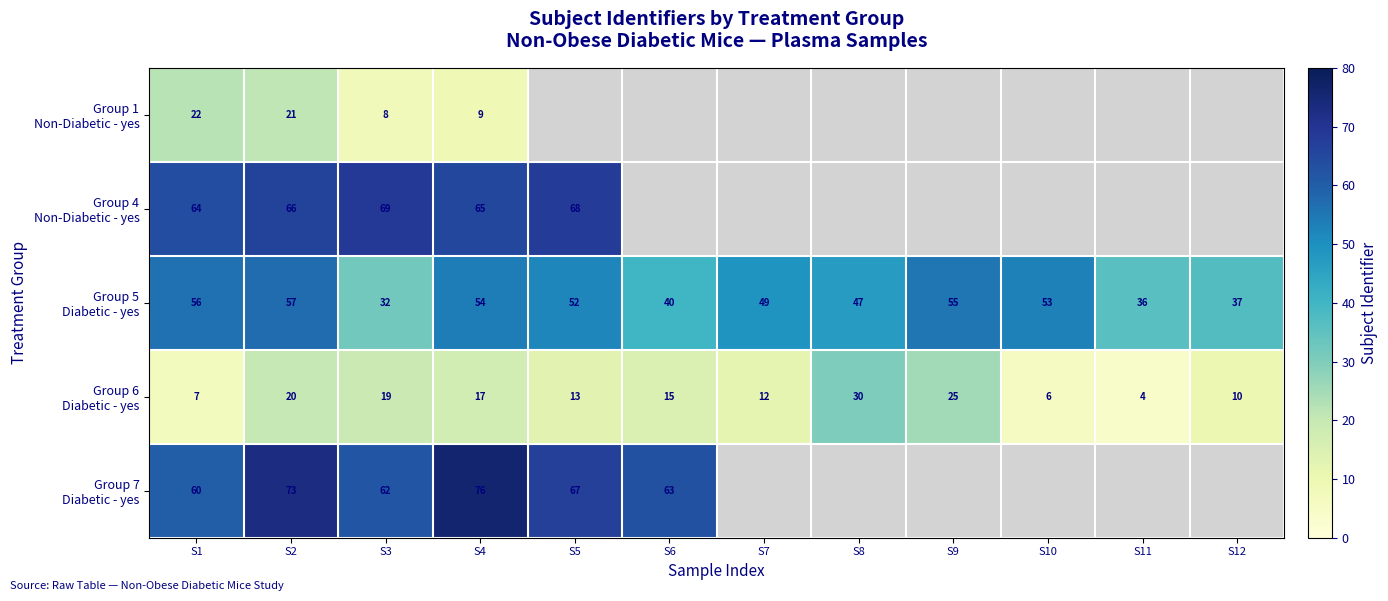

Rank the categories by Group 6 Diabetic - yes value from lowest to highest.

S11, S10, S1, S12, S7, S5, S6, S4, S3, S2, S9, S8